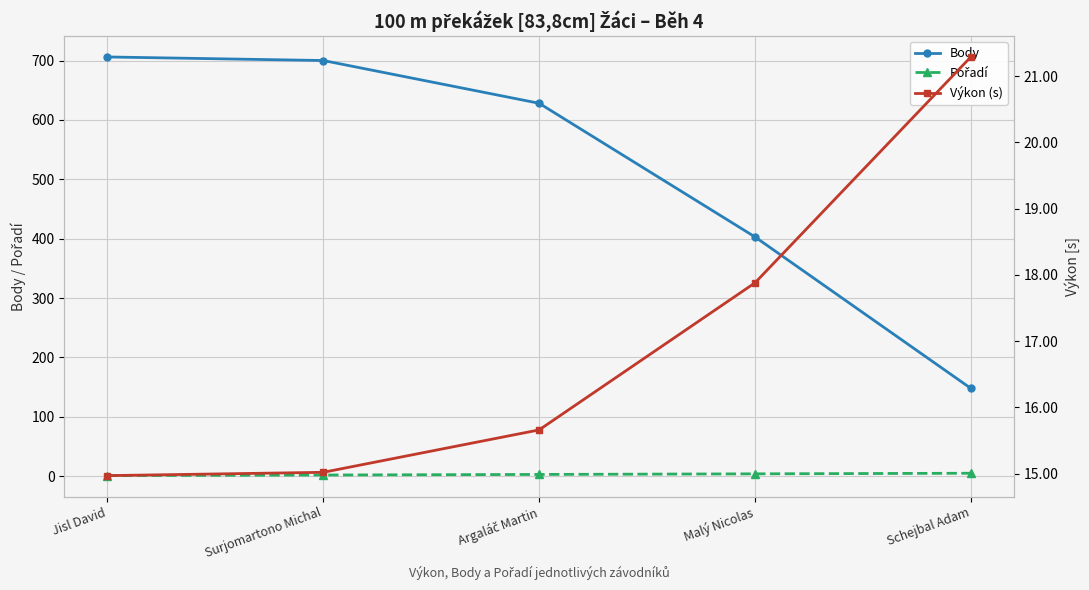

The Pořadí series shows 2.0 at Surjomartono Michal. True or false?

True